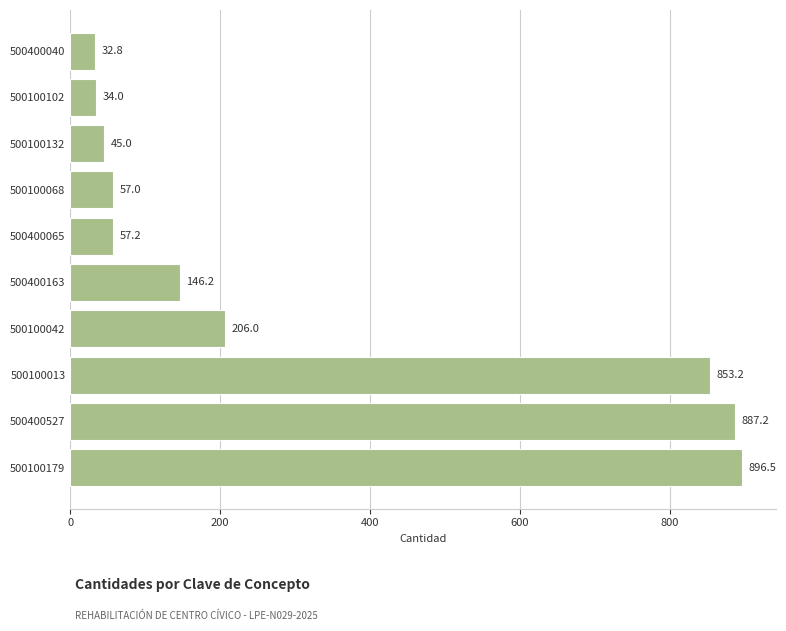

List the labels in order of value, smallest first.

500400040, 500100102, 500100132, 500100068, 500400065, 500400163, 500100042, 500100013, 500400527, 500100179